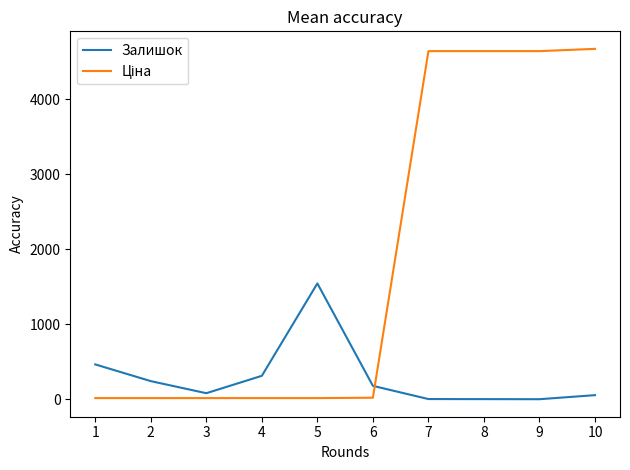

Is this an area chart (filled region under the line)?

No